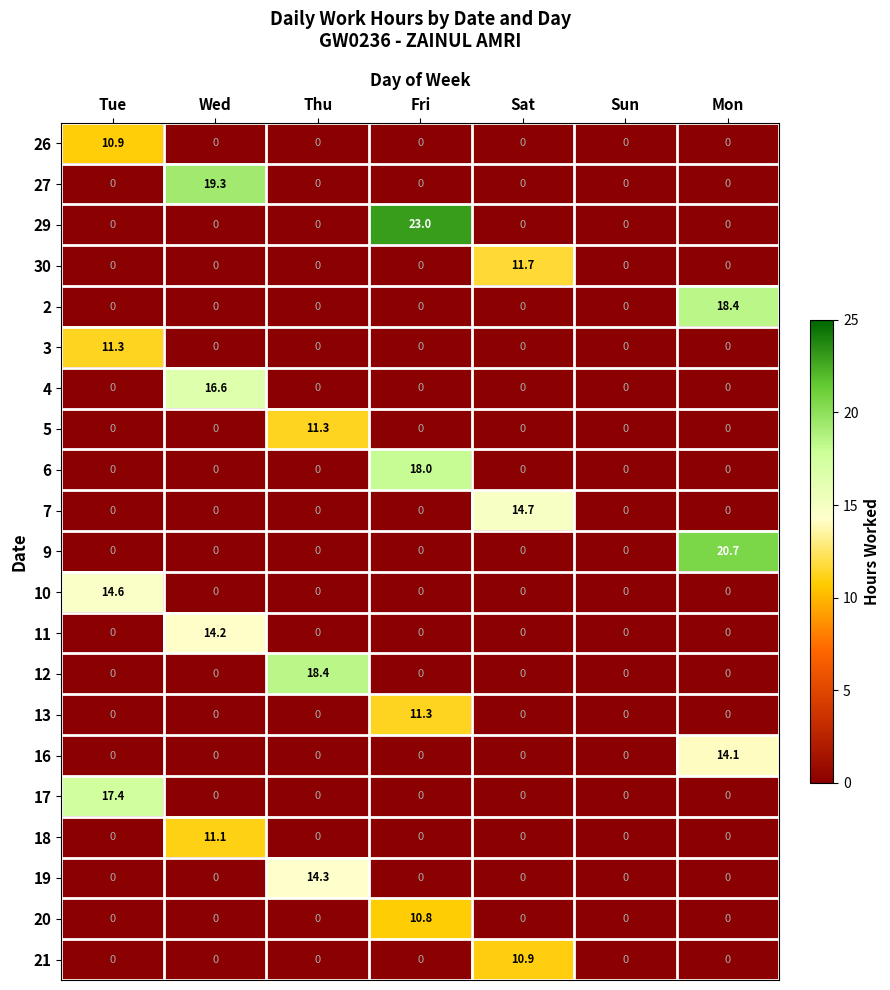

At which category does the chart reach its peak across all series?

Fri